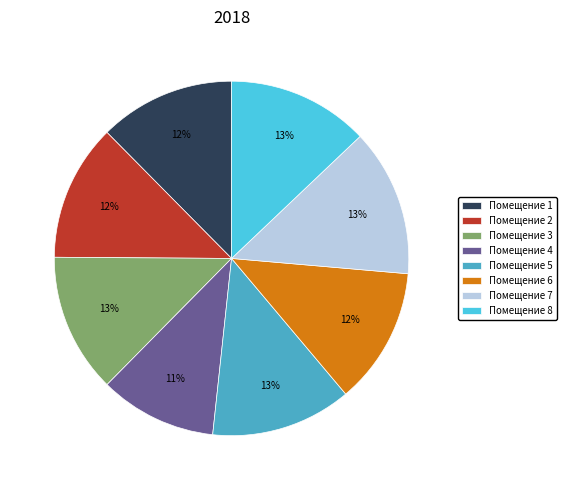

Combined, do Помещение 4 and Помещение 3 account for over 50%?

No